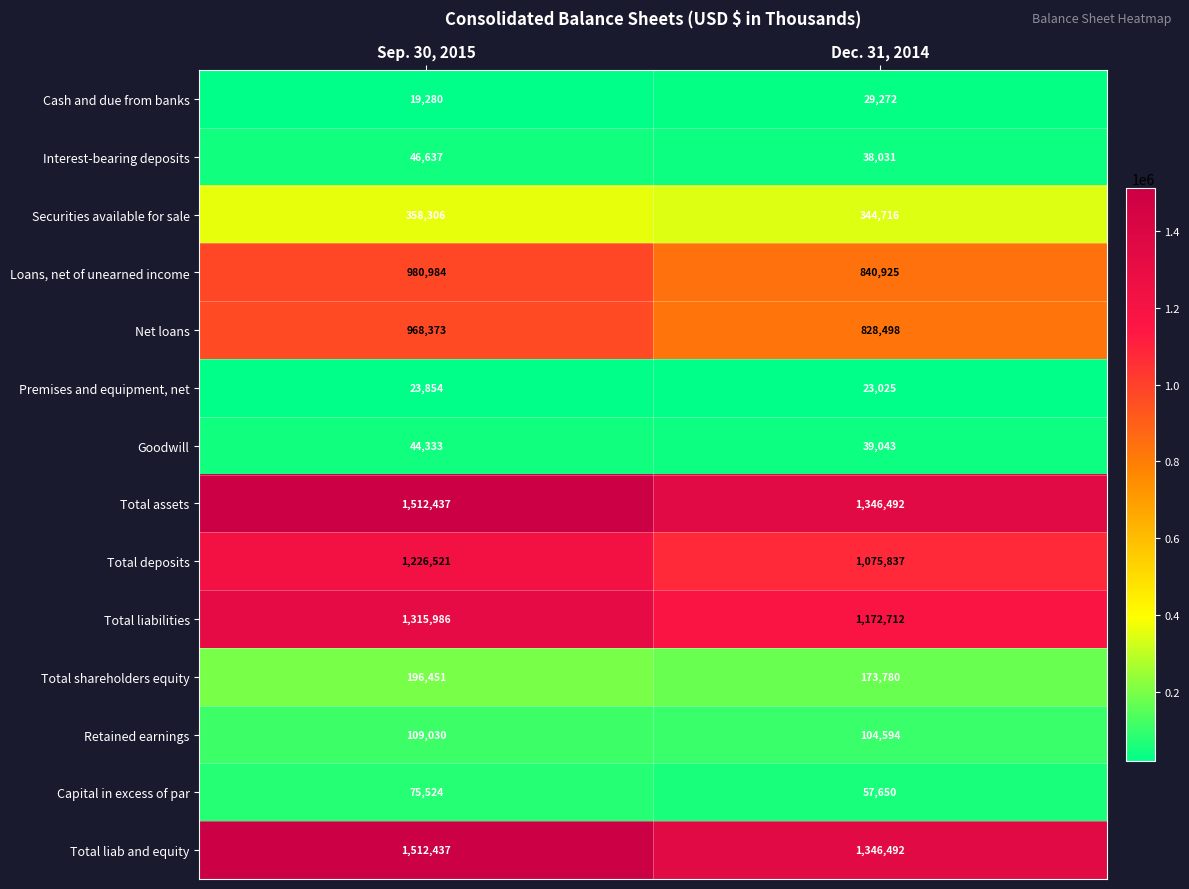

What is the smallest value displayed?

19280